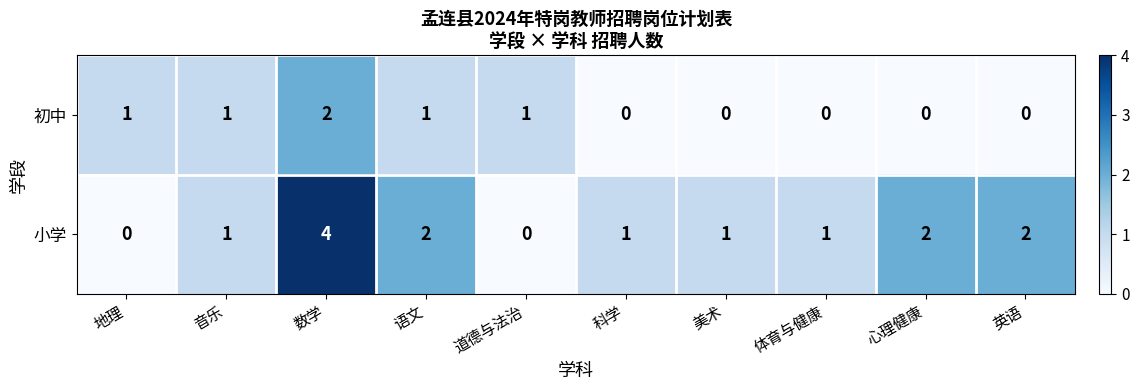

The 初中 series shows -1 at 美术. True or false?

False